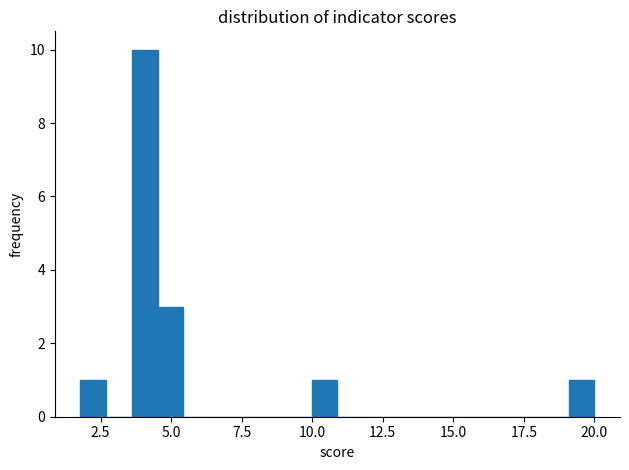

Around what value on the x-axis is the tallest bar? Give the approximate position of its centre, as read against the axis.

4.0